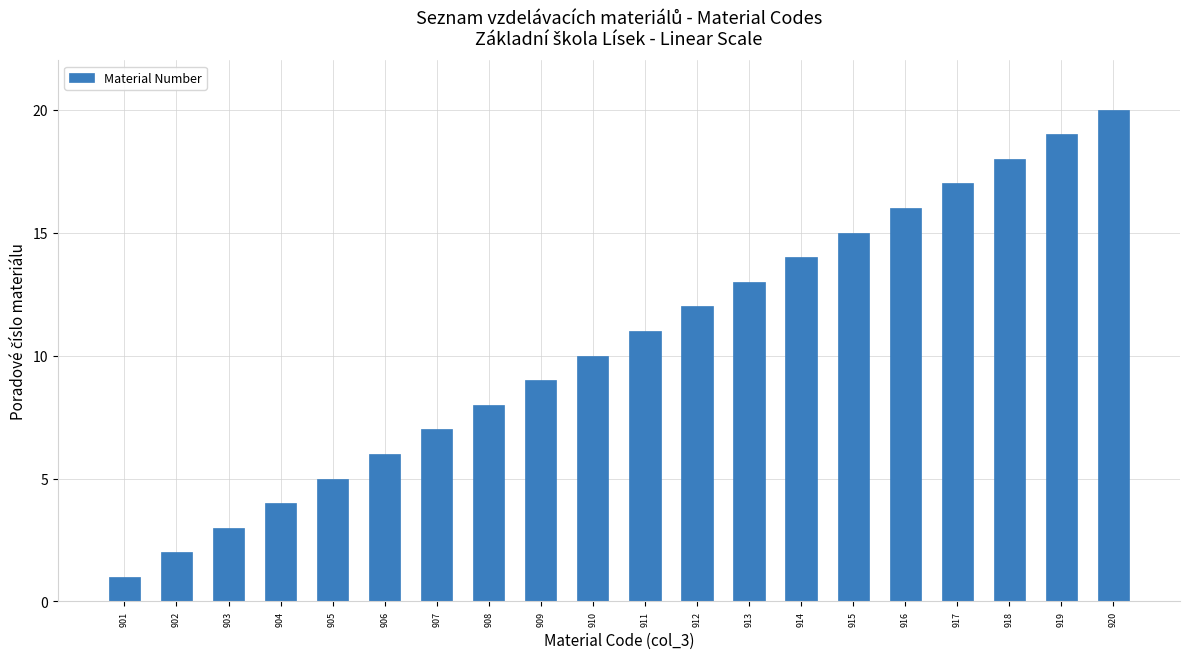

How many values are below 11?

10